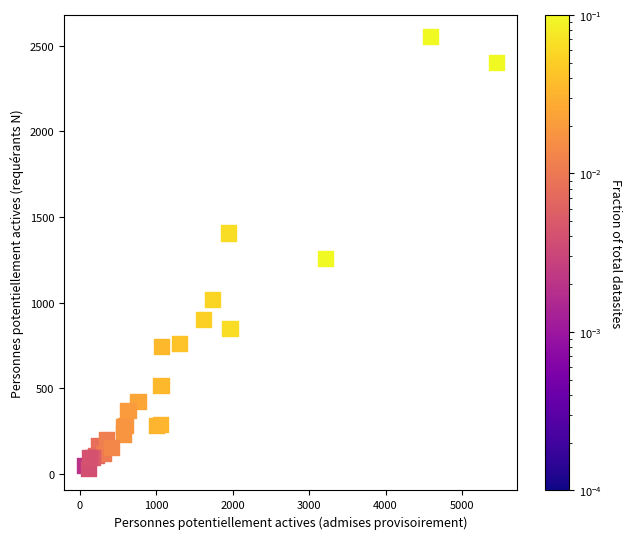

What Y value in the scatter plot is closest to 1291?

1257